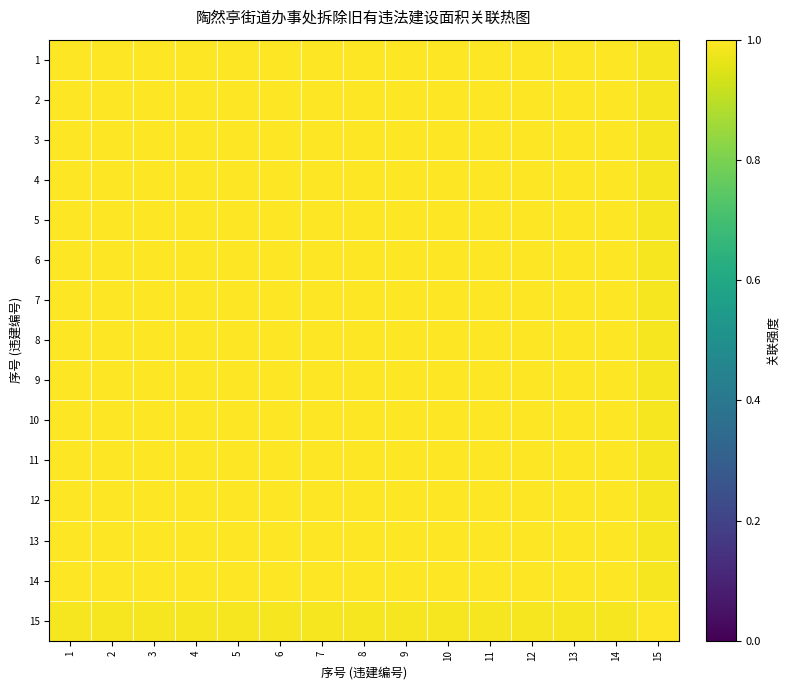

Reading left to right, what are all the values shown in this chart?

1: 1=1.0	2=1.0	3=1.0	4=1.0	5=1.0	6=1.0	7=1.0	8=1.0	9=1.0	10=1.0	11=1.0	12=1.0	13=1.0	14=1.0	15=1.0
2: 1=1.0	2=1.0	3=1.0	4=1.0	5=1.0	6=1.0	7=1.0	8=1.0	9=1.0	10=1.0	11=1.0	12=1.0	13=1.0	14=1.0	15=1.0
3: 1=1.0	2=1.0	3=1.0	4=1.0	5=1.0	6=1.0	7=1.0	8=1.0	9=1.0	10=1.0	11=1.0	12=1.0	13=1.0	14=1.0	15=1.0
4: 1=1.0	2=1.0	3=1.0	4=1.0	5=1.0	6=1.0	7=1.0	8=1.0	9=1.0	10=1.0	11=1.0	12=1.0	13=1.0	14=1.0	15=1.0
5: 1=1.0	2=1.0	3=1.0	4=1.0	5=1.0	6=1.0	7=1.0	8=1.0	9=1.0	10=1.0	11=1.0	12=1.0	13=1.0	14=1.0	15=1.0
6: 1=1.0	2=1.0	3=1.0	4=1.0	5=1.0	6=1.0	7=1.0	8=1.0	9=1.0	10=1.0	11=1.0	12=1.0	13=1.0	14=1.0	15=1.0
7: 1=1.0	2=1.0	3=1.0	4=1.0	5=1.0	6=1.0	7=1.0	8=1.0	9=1.0	10=1.0	11=1.0	12=1.0	13=1.0	14=1.0	15=1.0
8: 1=1.0	2=1.0	3=1.0	4=1.0	5=1.0	6=1.0	7=1.0	8=1.0	9=1.0	10=1.0	11=1.0	12=1.0	13=1.0	14=1.0	15=1.0
9: 1=1.0	2=1.0	3=1.0	4=1.0	5=1.0	6=1.0	7=1.0	8=1.0	9=1.0	10=1.0	11=1.0	12=1.0	13=1.0	14=1.0	15=1.0
10: 1=1.0	2=1.0	3=1.0	4=1.0	5=1.0	6=1.0	7=1.0	8=1.0	9=1.0	10=1.0	11=1.0	12=1.0	13=1.0	14=1.0	15=1.0
11: 1=1.0	2=1.0	3=1.0	4=1.0	5=1.0	6=1.0	7=1.0	8=1.0	9=1.0	10=1.0	11=1.0	12=1.0	13=1.0	14=1.0	15=1.0
12: 1=1.0	2=1.0	3=1.0	4=1.0	5=1.0	6=1.0	7=1.0	8=1.0	9=1.0	10=1.0	11=1.0	12=1.0	13=1.0	14=1.0	15=1.0
13: 1=1.0	2=1.0	3=1.0	4=1.0	5=1.0	6=1.0	7=1.0	8=1.0	9=1.0	10=1.0	11=1.0	12=1.0	13=1.0	14=1.0	15=1.0
14: 1=1.0	2=1.0	3=1.0	4=1.0	5=1.0	6=1.0	7=1.0	8=1.0	9=1.0	10=1.0	11=1.0	12=1.0	13=1.0	14=1.0	15=1.0
15: 1=1.0	2=1.0	3=1.0	4=1.0	5=1.0	6=1.0	7=1.0	8=1.0	9=1.0	10=1.0	11=1.0	12=1.0	13=1.0	14=1.0	15=1.0